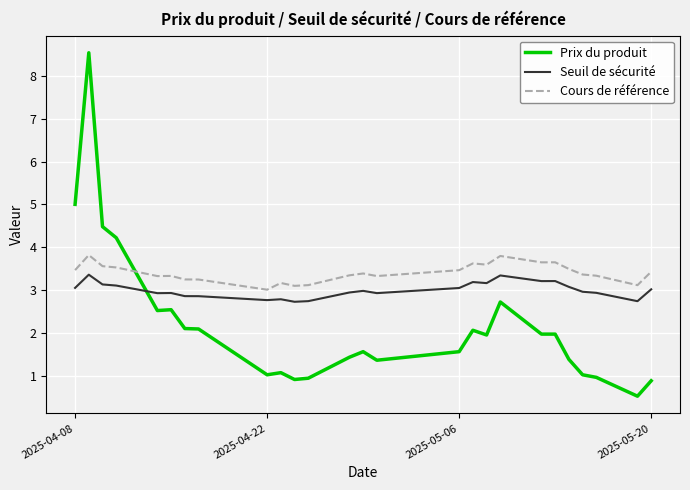

List the series in order of their peak value, lowest first.

Seuil de sécurité, Cours de référence, Prix du produit